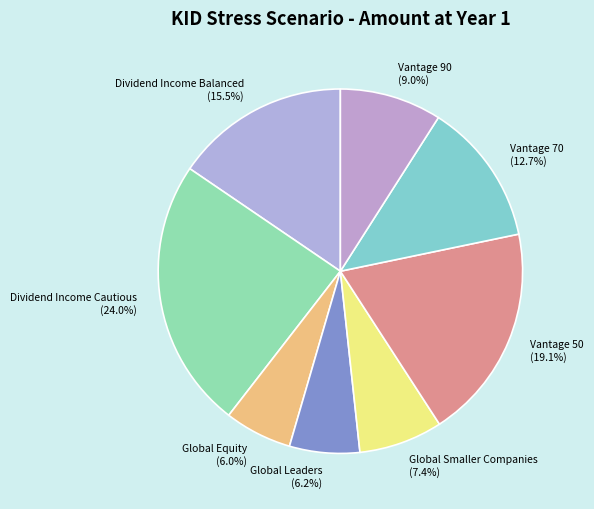

Approximately how many times larger is the value at Vantage 90 compared to Global Equity?

1.5